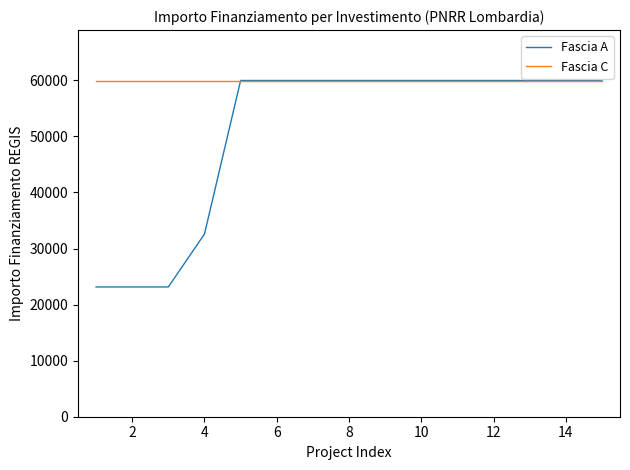

What is the average value of the Fascia C series?

59966